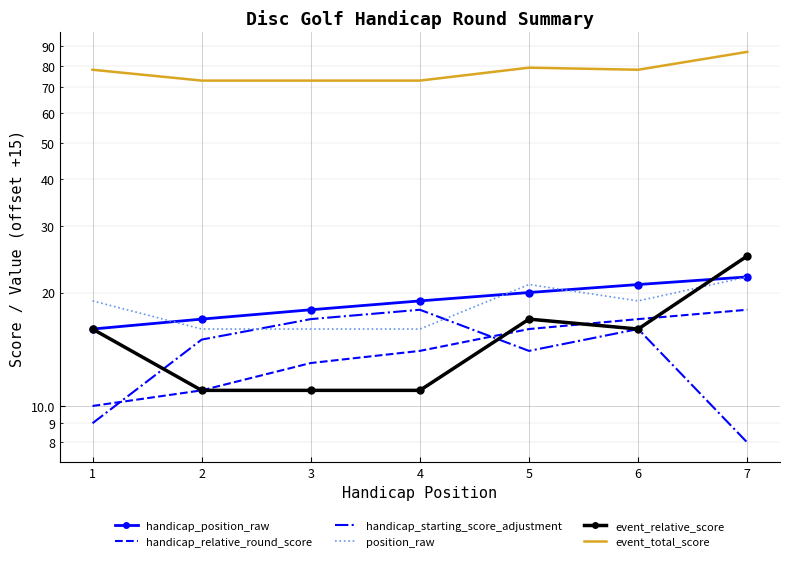

Rank the series by their maximum value, from highest to lowest.

event_total_score, event_relative_score, handicap_position_raw, position_raw, handicap_relative_round_score, handicap_starting_score_adjustment